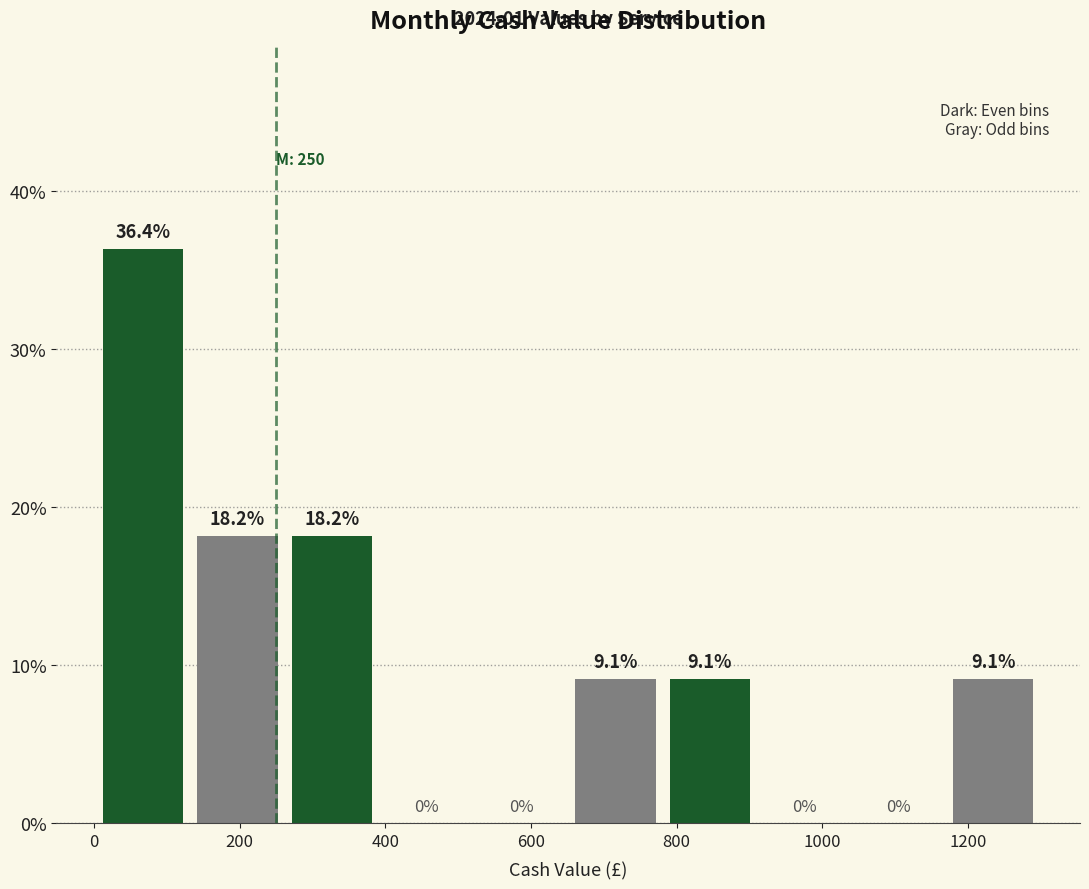

Reading left to right, transcribe this chart: for each bar, give the range it covers on the x-axis and its height. The bar edges are not printed on the chart, so give them approximately, as read against the axis.

0 to 140: 36.4
140 to 260: 18.2
260 to 400: 18.2
400 to 520: 0.0
520 to 660: 0.0
660 to 780: 9.1
780 to 920: 9.1
920 to 1040: 0.0
1040 to 1180: 0.0
1180 to 1300: 9.1